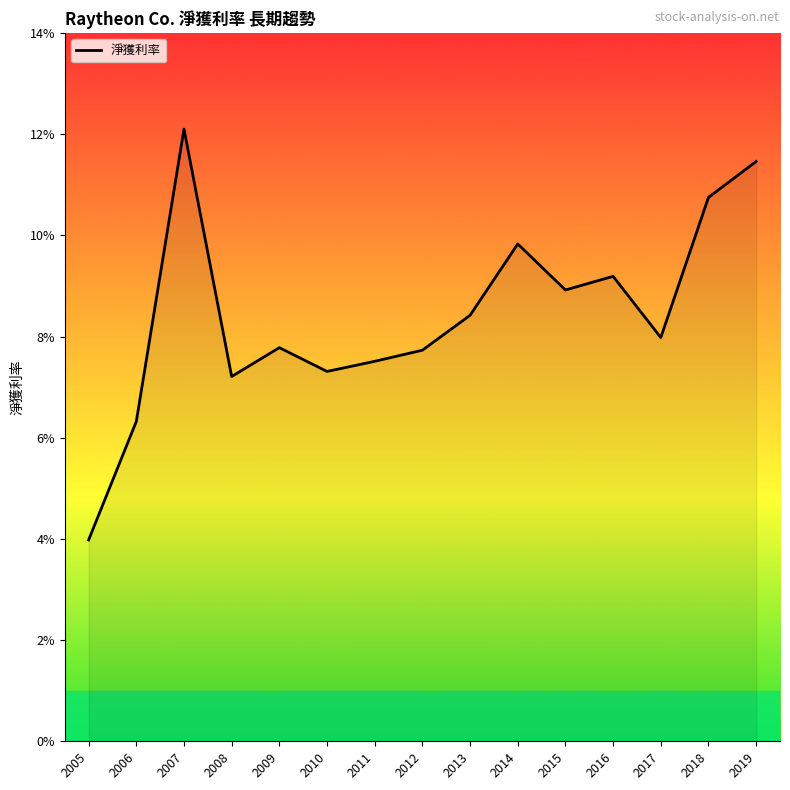

Does the chart display data point markers on the line(s)?

No